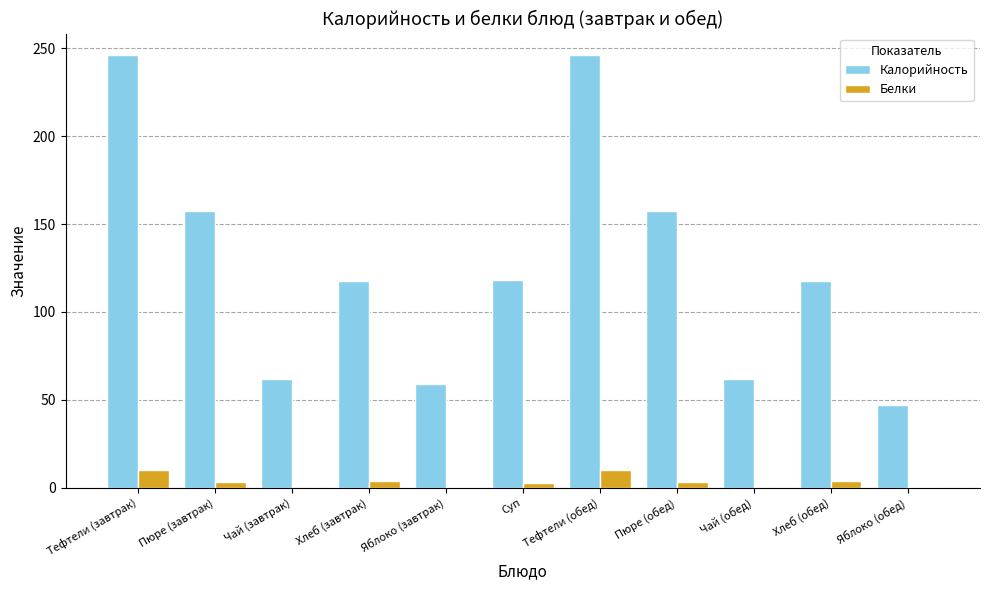

Which series has the largest total across all categories?

Калорийность